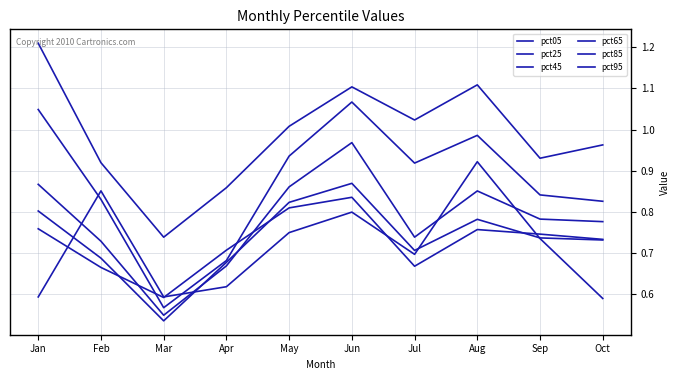

In pct25, how many points are lower than both neighbors (excluding endpoints)?

2